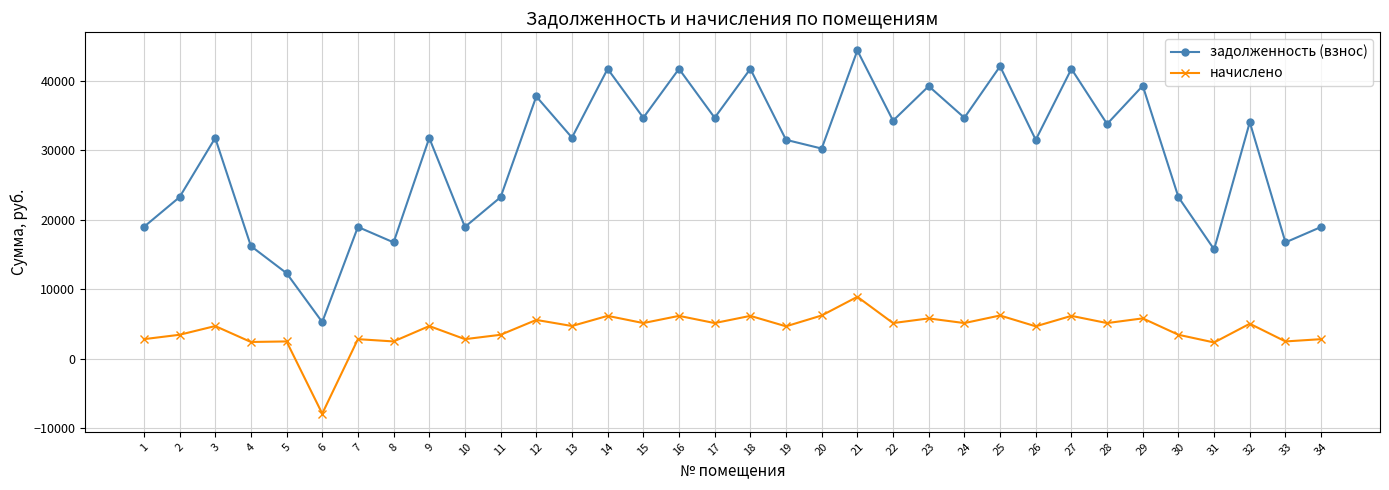

Which category has the lowest value in the начислено series?

6